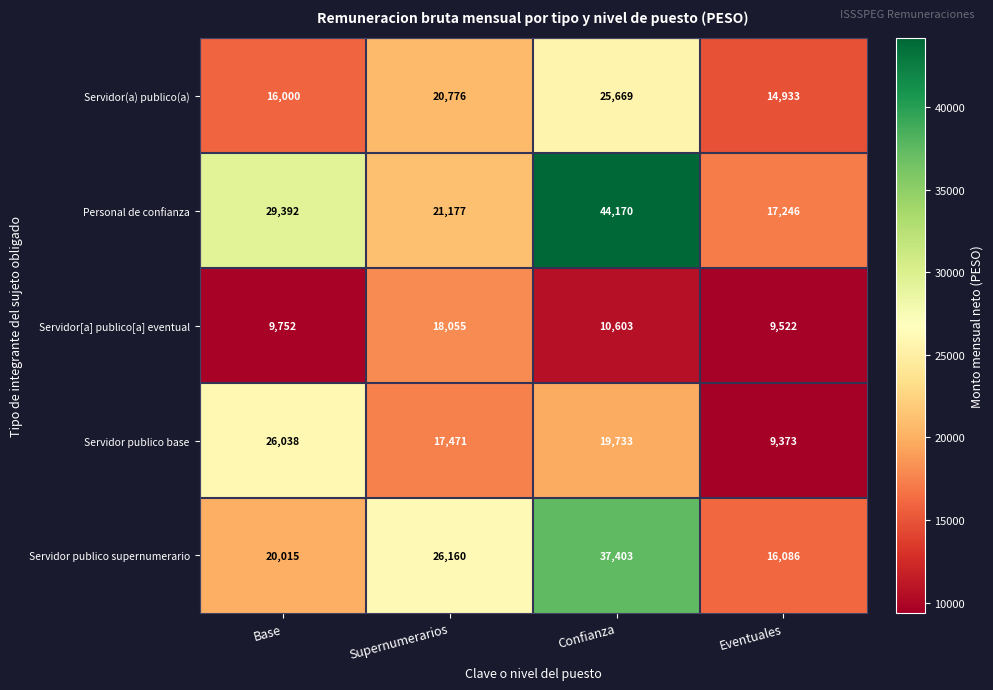

What is the sum of all Servidor[a] publico[a] eventual values?

47932